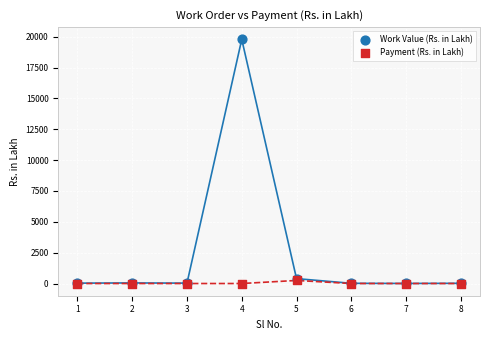

Which series reaches the maximum Y coordinate?

Work Value (Rs. in Lakh)